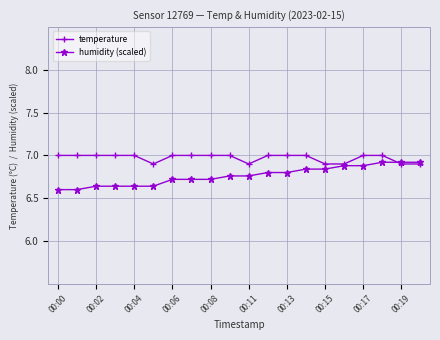

What are all the series names shown in the legend?

temperature, humidity (scaled)